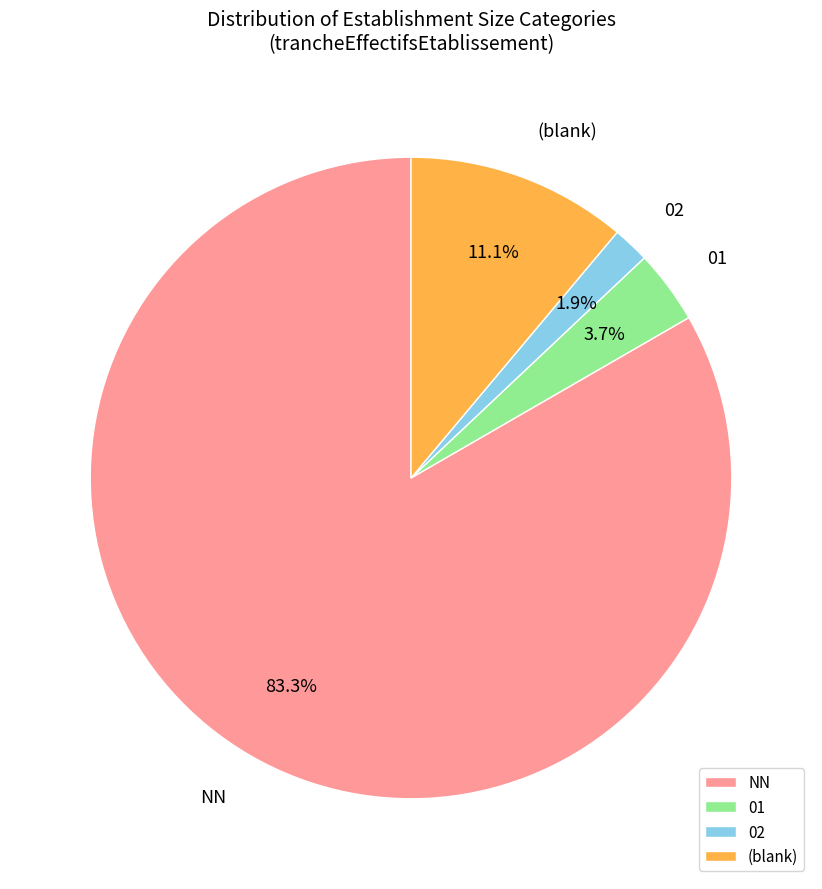

Is it true that 02 is 2% of the pie?

True